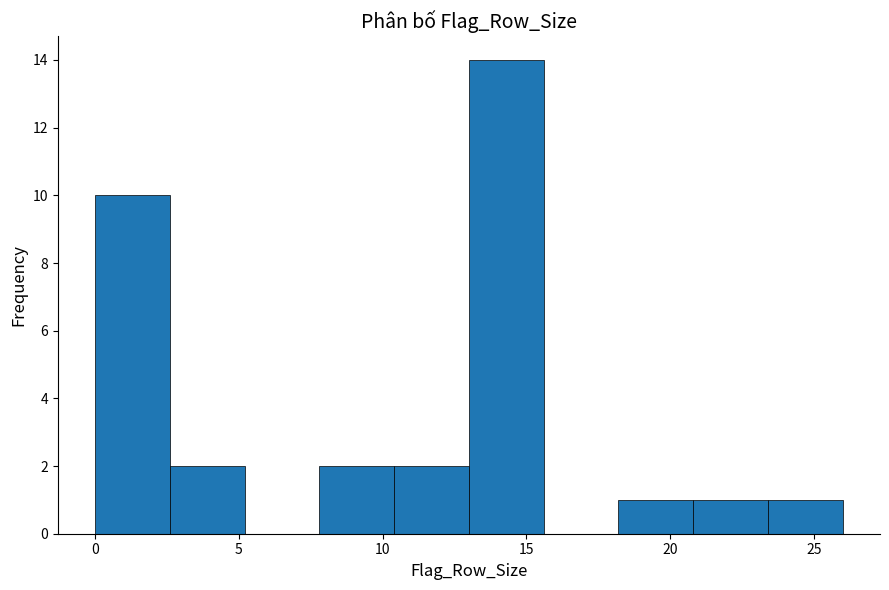

What is the height of the bar covering 13.0 to 15.6 on the x-axis? Neither the bar edges nor the heights are printed on the chart, so give them approximately, as read against the axes.

14